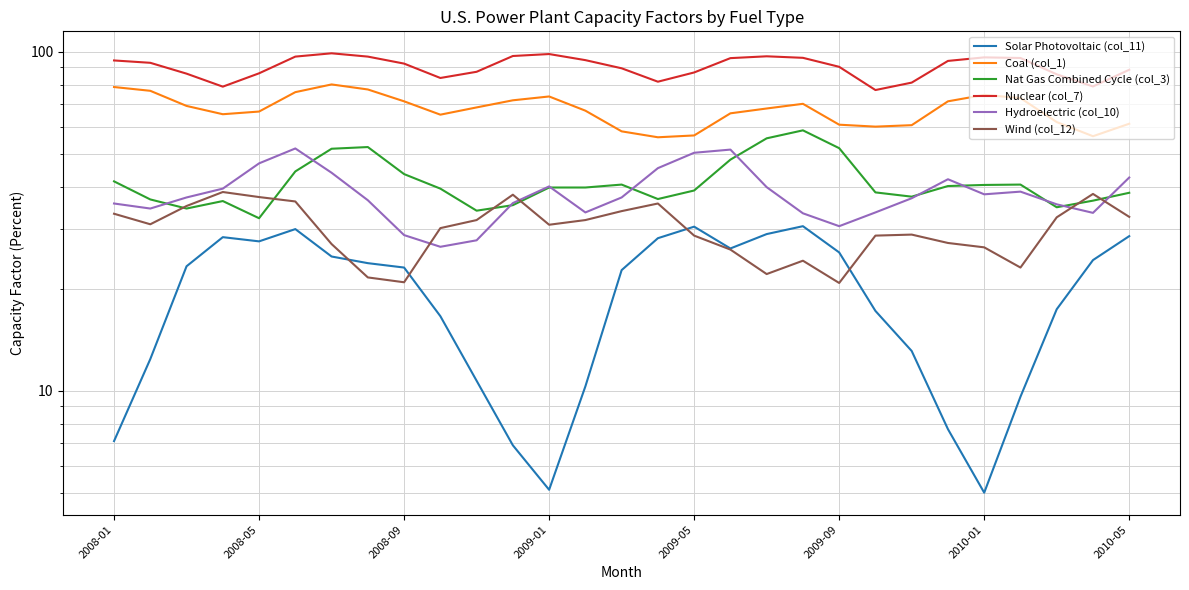

How many data points in Hydroelectric (col_10) are less than 37?

13